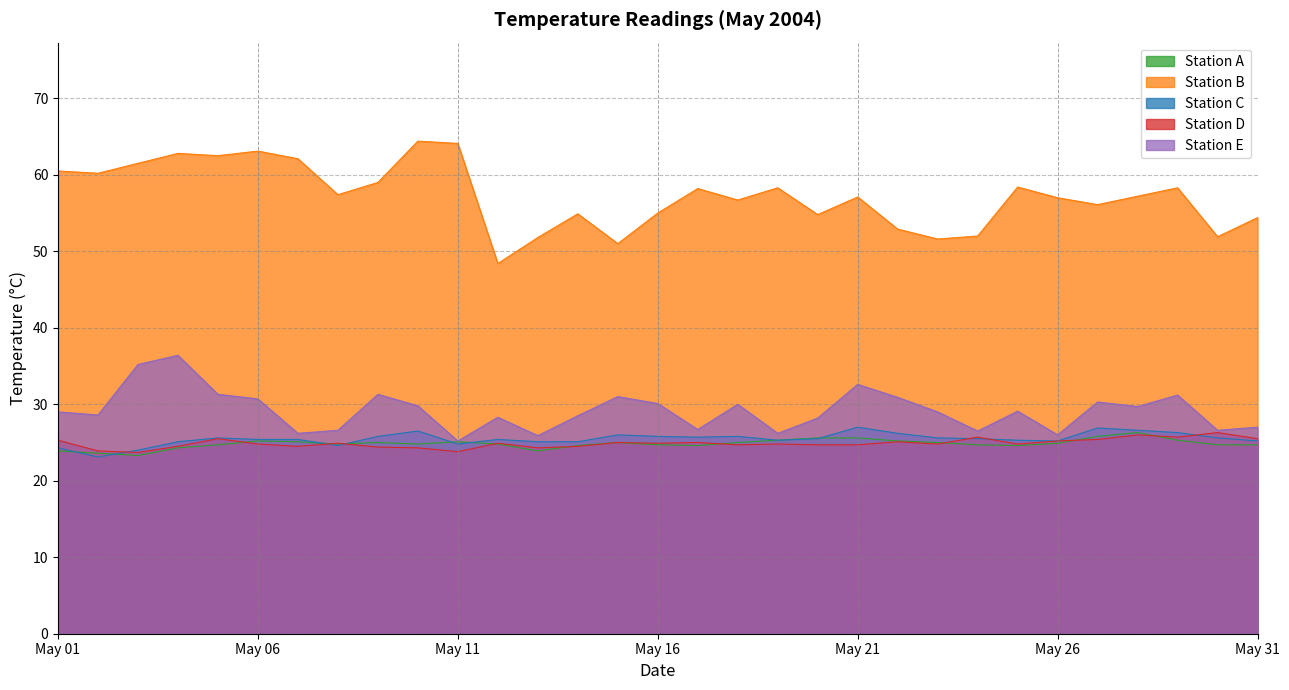

What are all the series names shown in the legend?

Station A, Station B, Station C, Station D, Station E